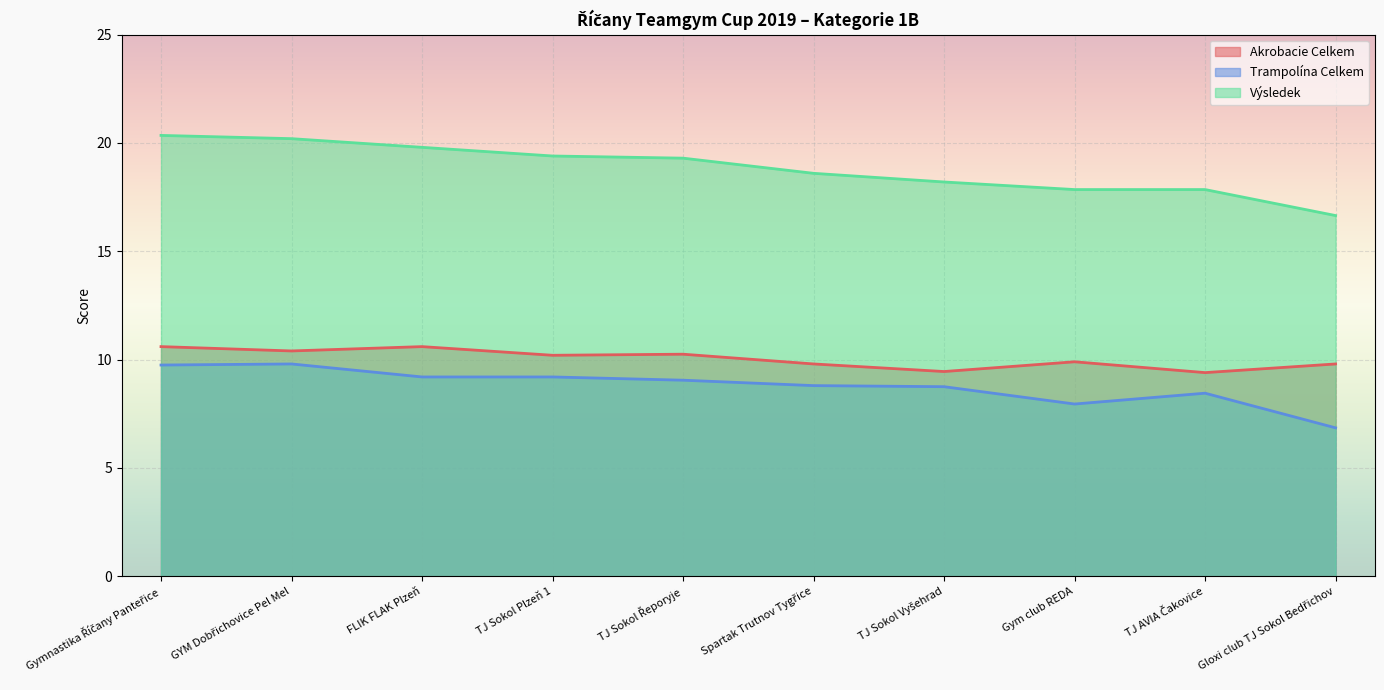

The Výsledek series shows 20.2 at GYM Dobřichovice Pel Mel. True or false?

True